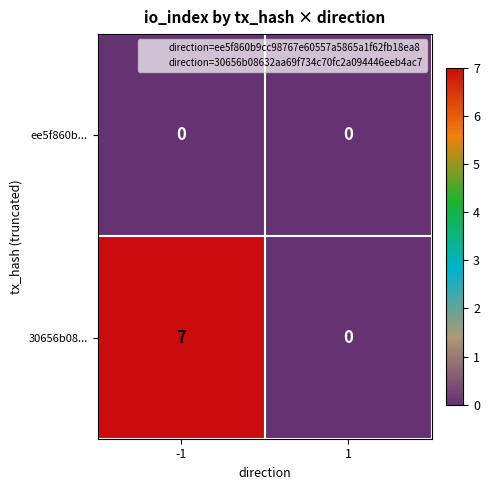

At -1, list the series in order from smallest to largest.

ee5f860b..., 30656b08...